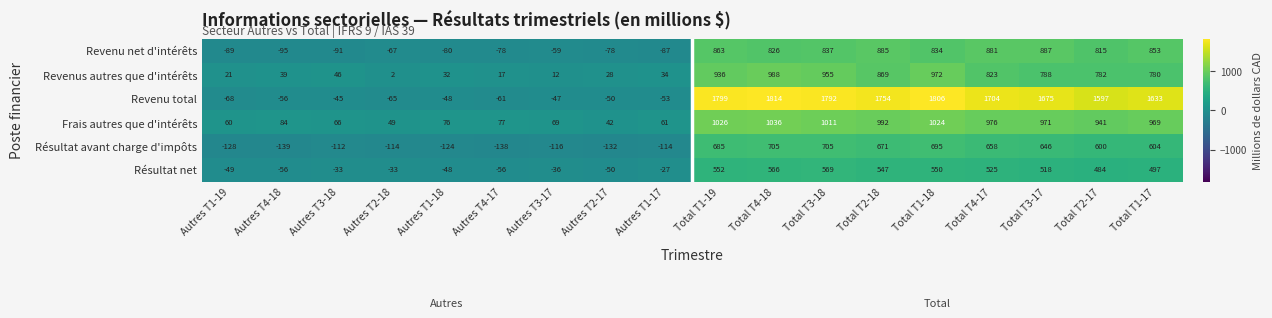

What is the difference between the maximum and minimum values in the Revenus autres que d'intérêts series?

986